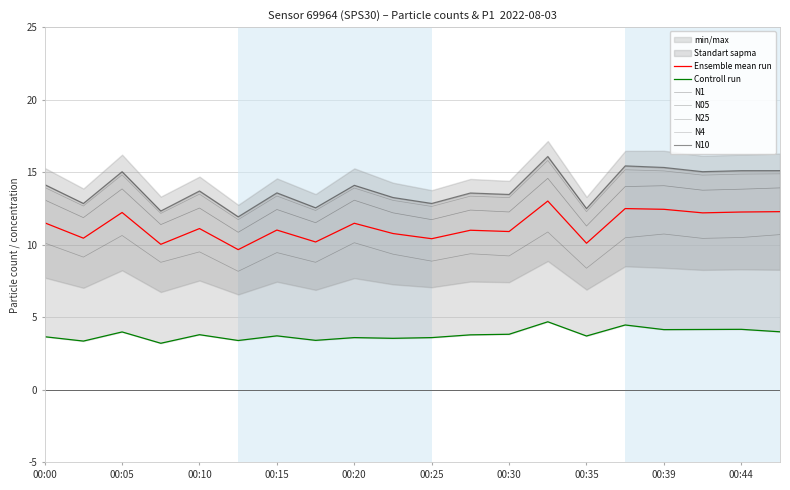

List the labels in order of N05 value, smallest first.

00:13, 00:35, 00:08, 00:18, 00:25, 00:03, 00:30, 00:22, 00:27, 00:15, 00:10, 00:00, 00:20, 00:42, 00:37, 00:44, 00:05, 00:47, 00:39, 00:32